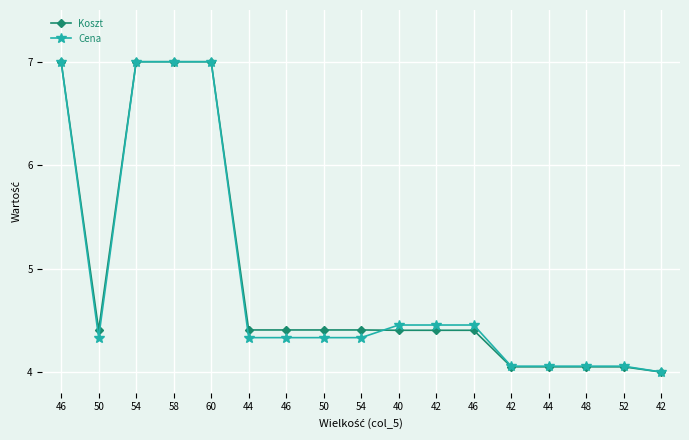

Which series has the widest spread of values?

Cena